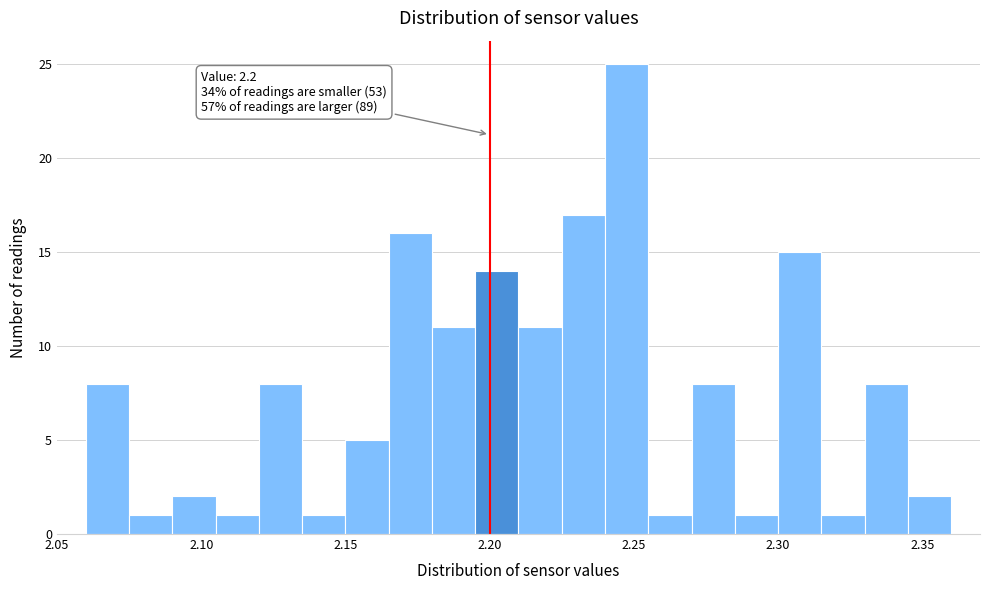

Around what value on the x-axis is the tallest bar? Give the approximate position of its centre, as read against the axis.

2.250